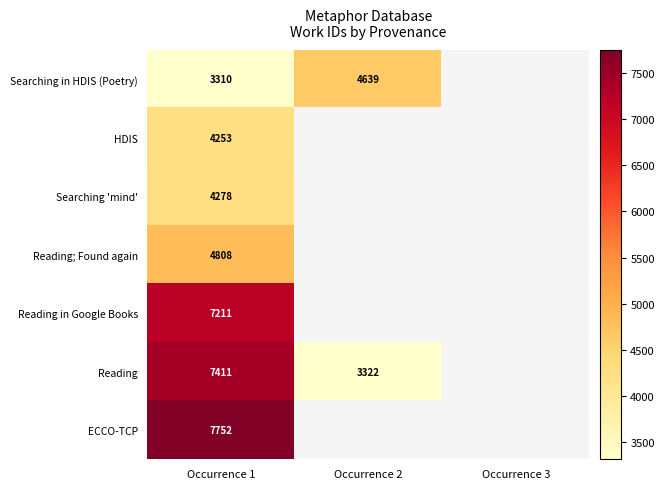

Is the value of Reading at Occurrence 2 greater than the value of Reading in Google Books at Occurrence 1?

No